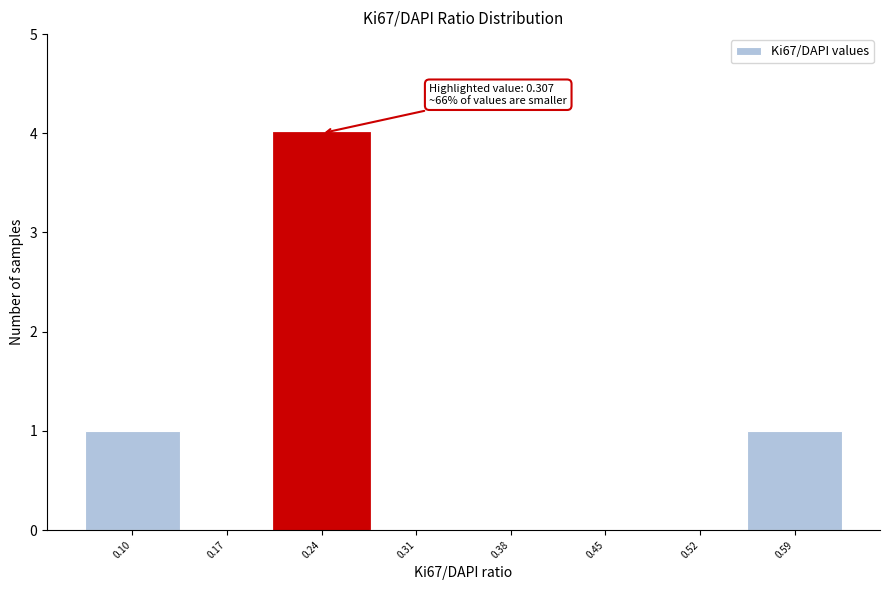

Reading left to right, transcribe all the data shown in this chart.

0.10=1	0.17=0	0.24=4	0.31=0	0.38=0	0.45=0	0.52=0	0.59=1